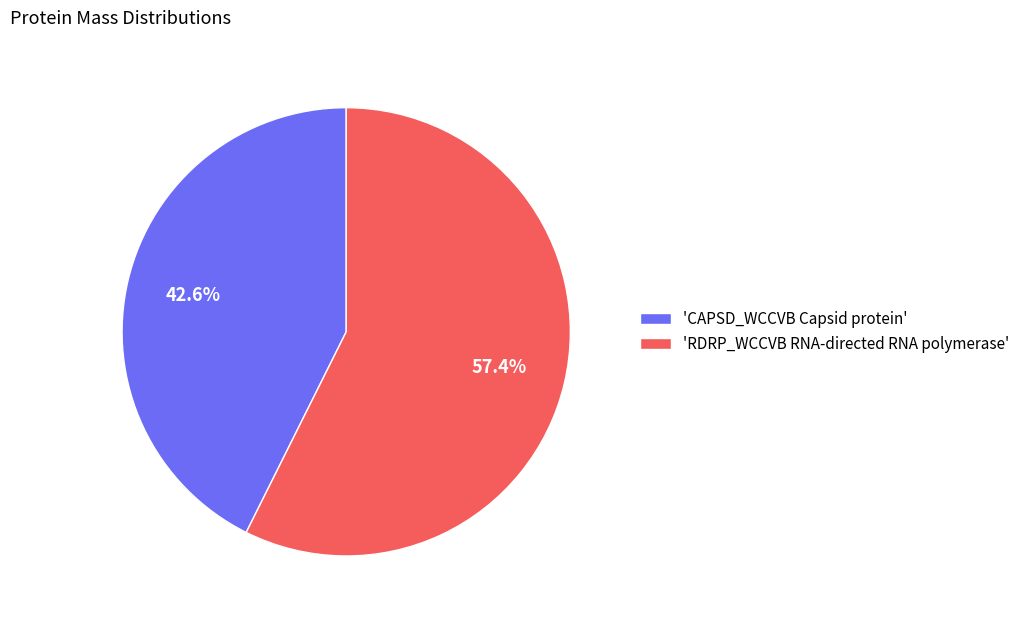

Is there a majority slice in this chart?

Yes